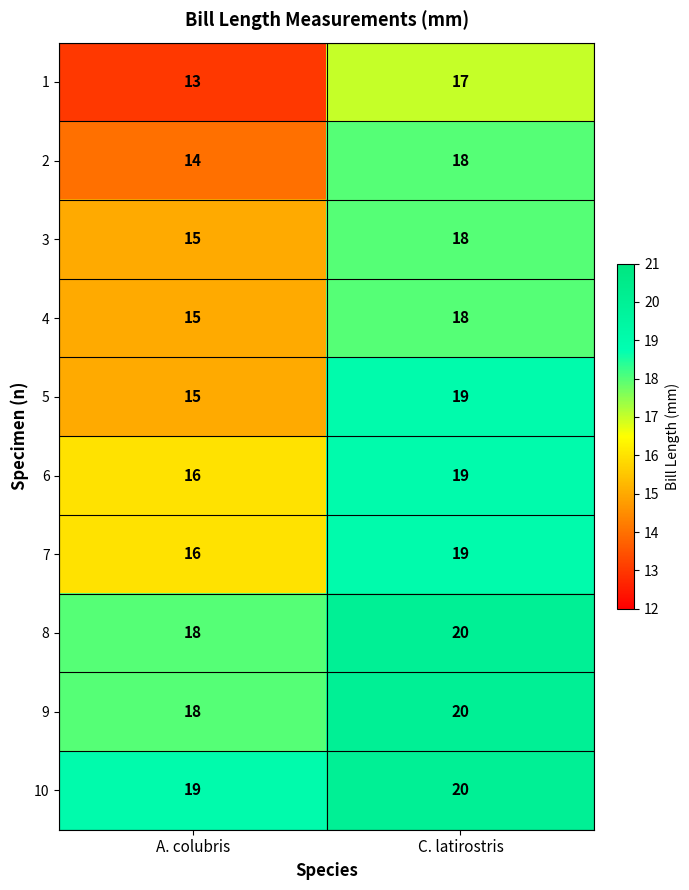

What is the difference between the highest and lowest values at A. colubris?

6